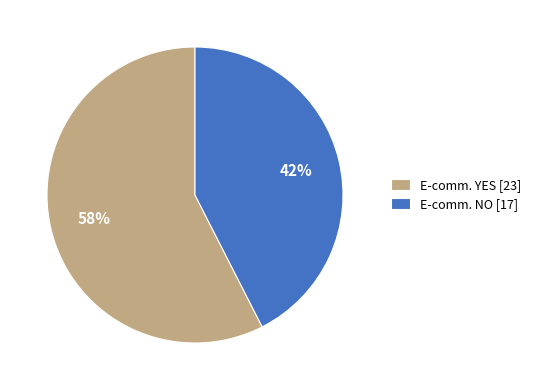

How many segments does this pie chart have?

2